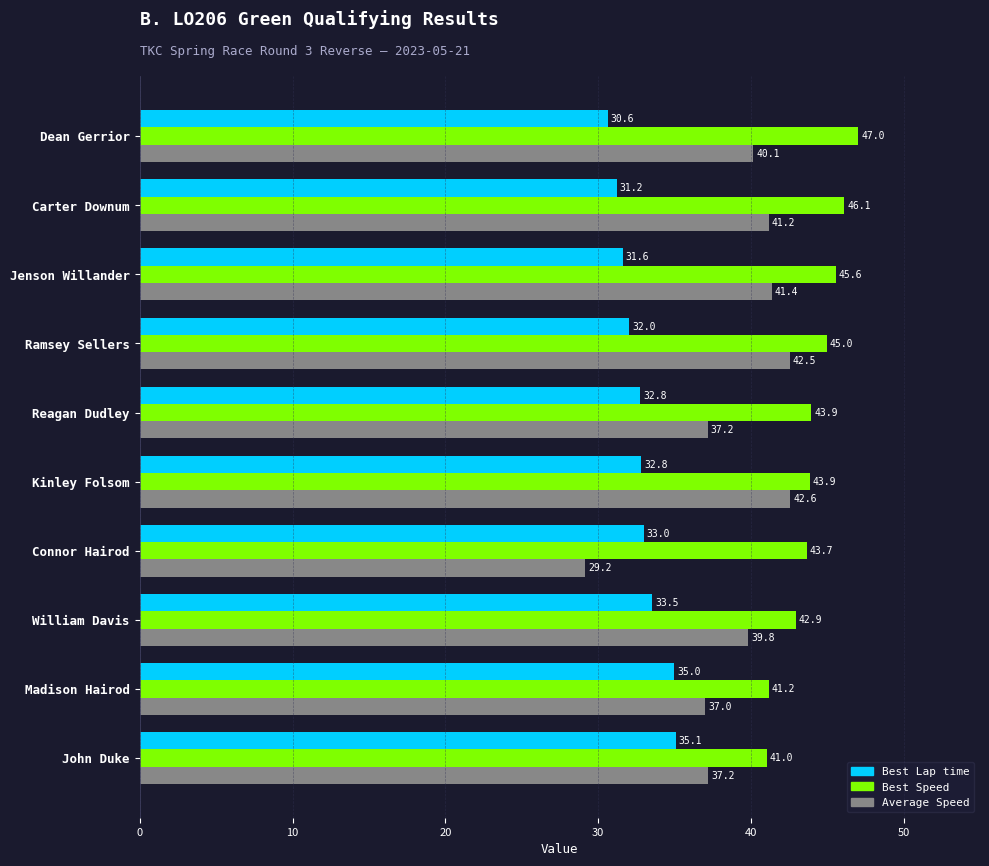

At which label is Best Lap time closest to 32?

Ramsey Sellers